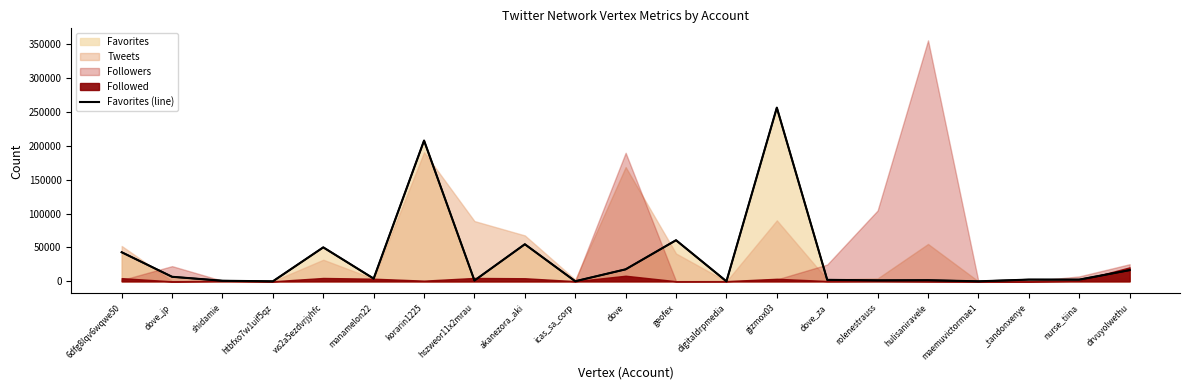

The chart shows a value of 102023 at gizmox03. True or false?

False